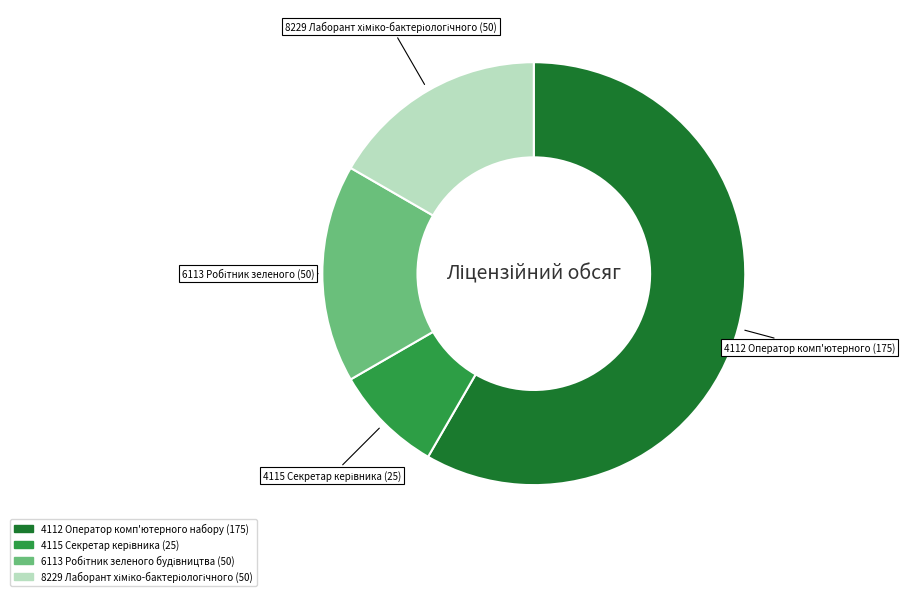

True or false: 4112 Оператор комп'ютерного набору accounts for 58% of the total.

True